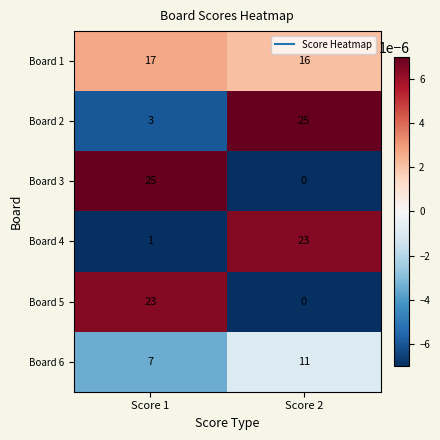

The value of Board 6 at Score 2 is 2. True or false?

False